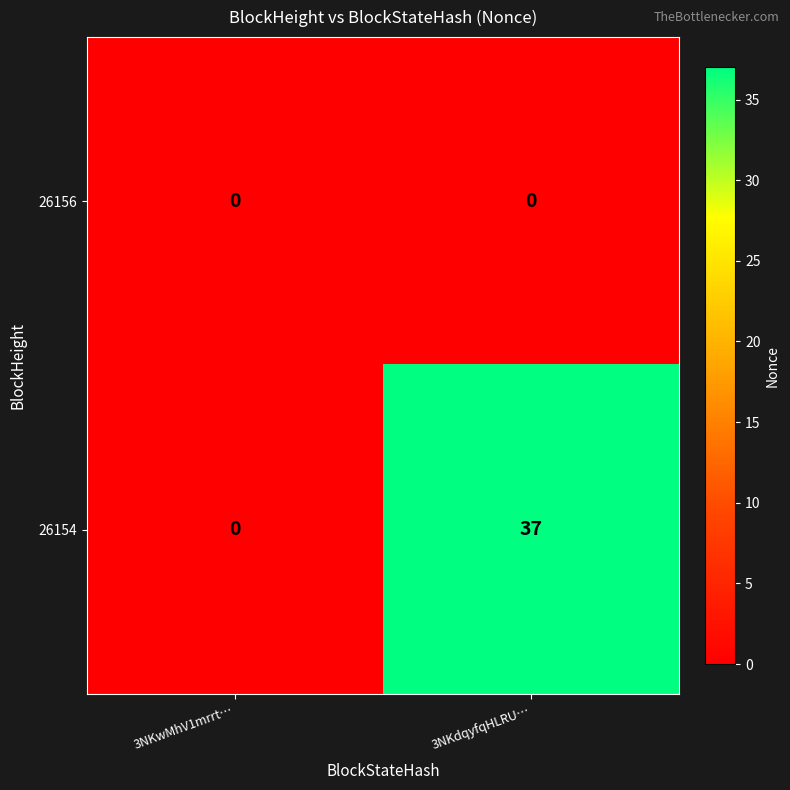

Reading left to right, list all the values displayed in this chart.

26156: 3NKwMhV1mrrt…=0	3NKdqyfqHLRU…=0
26154: 3NKwMhV1mrrt…=0	3NKdqyfqHLRU…=37